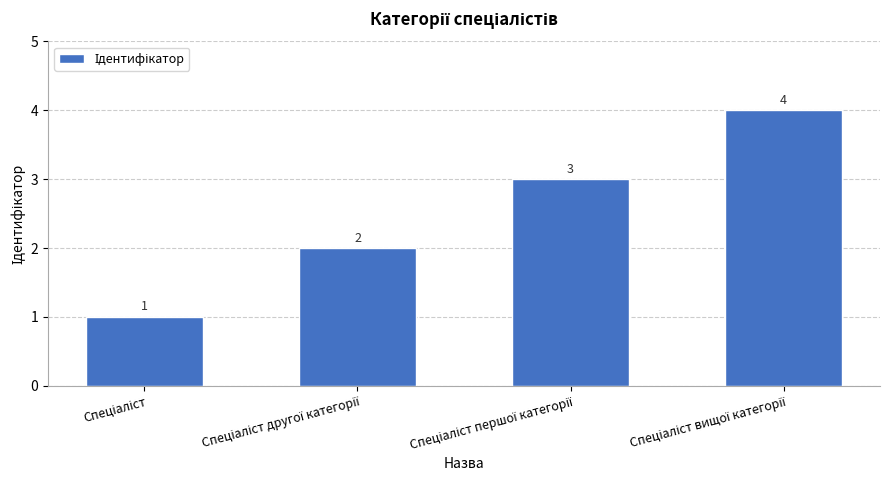

How many values are between 2 and 4?

3